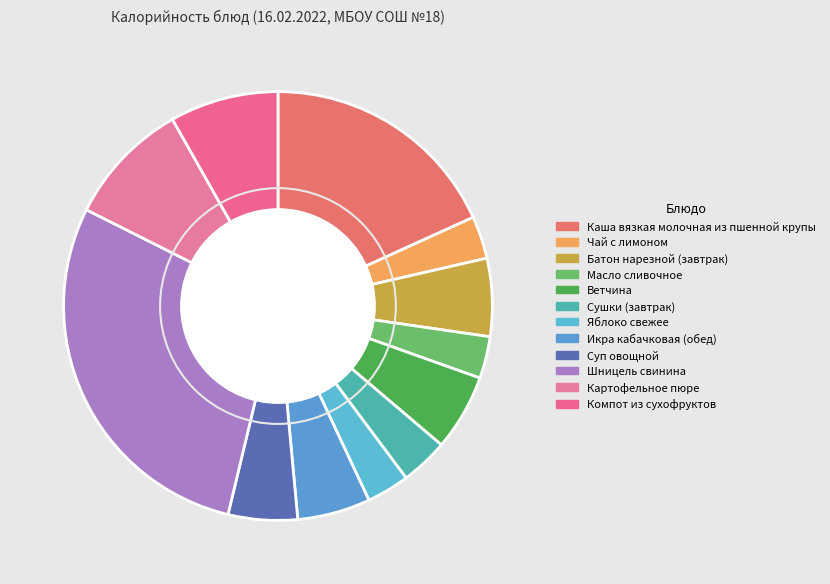

Rank the categories by value from highest to lowest.

Шницель свинина, Каша вязкая молочная из пшенной крупы, Картофельное пюре, Компот из сухофруктов, Батон нарезной (завтрак), Ветчина, Икра кабачковая (обед), Суп овощной, Сушки (завтрак), Яблоко свежее, Чай с лимоном, Масло сливочное